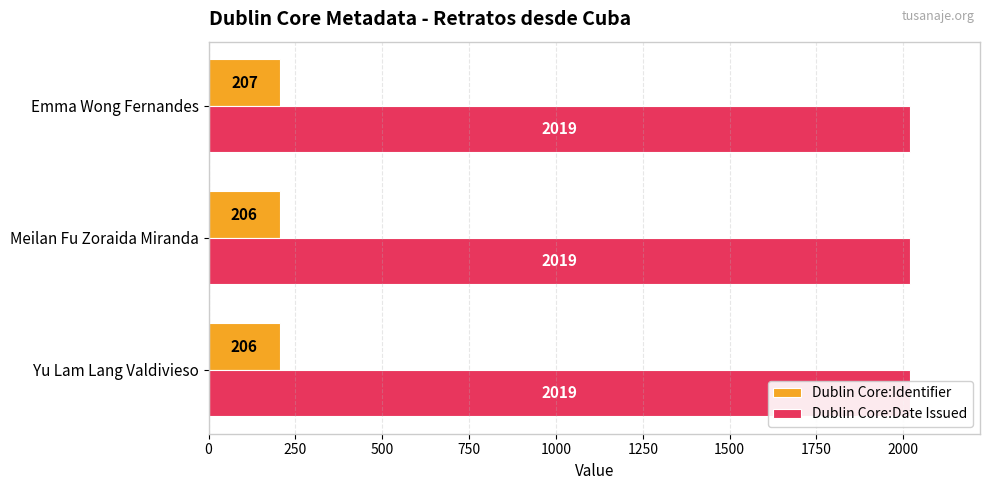

List the series in order of their peak value, lowest first.

Dublin Core:Date Issued, Dublin Core:Identifier